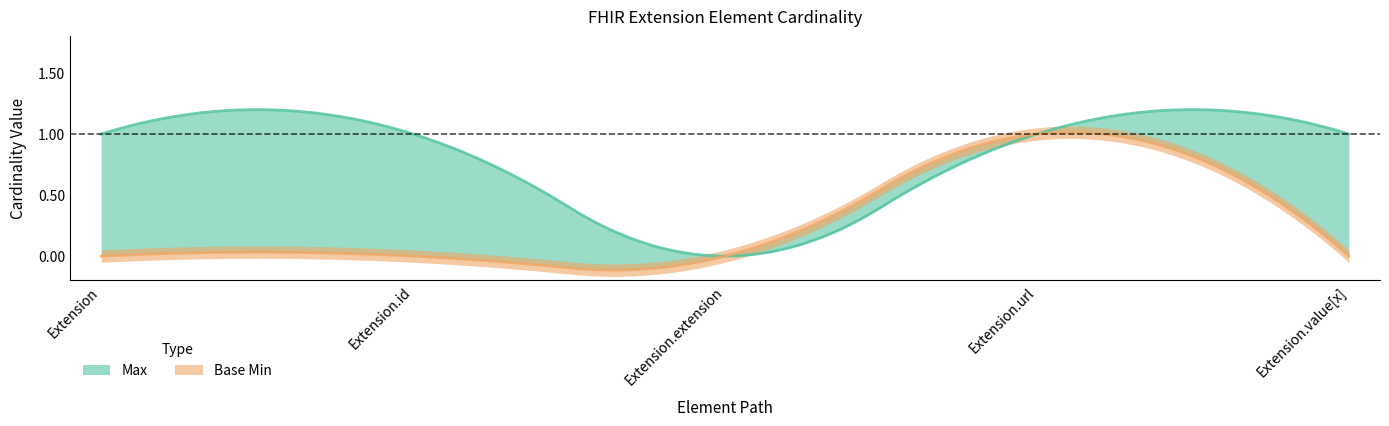

At which category does Max reach its first local valley?

Extension.extension